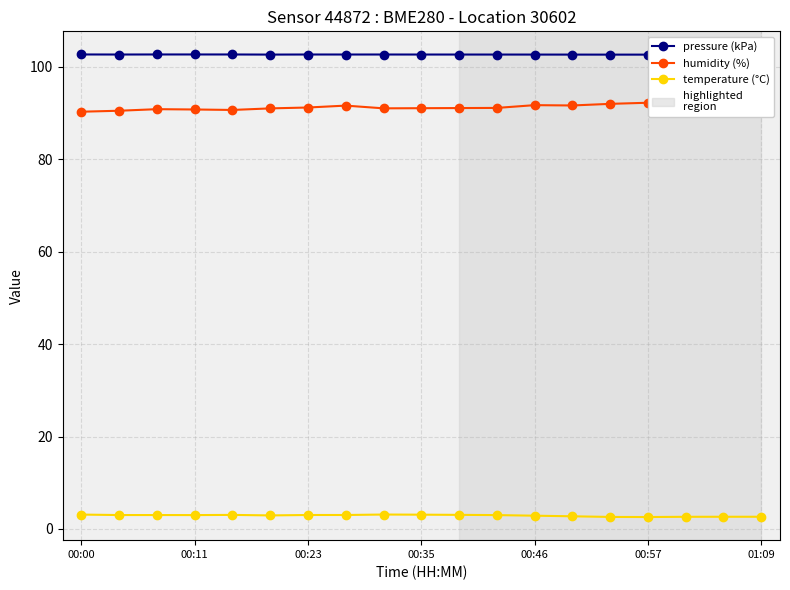

The value of temperature (°C) at 00:11 is 3.0. True or false?

True